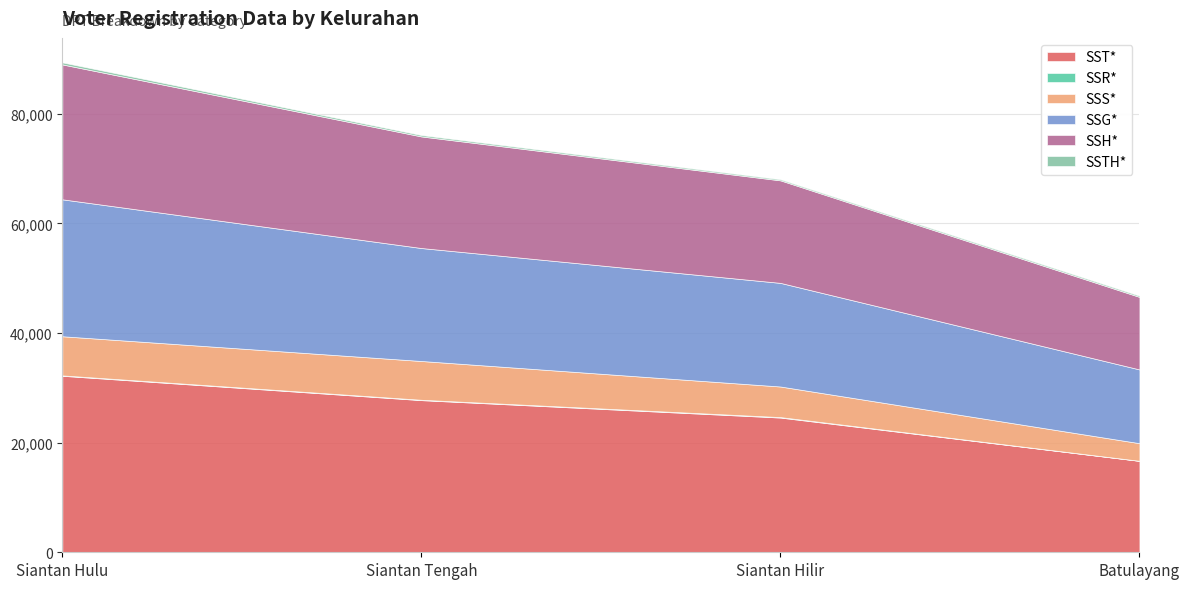

True or false: SSH* and SSR* intersect in this chart.

False